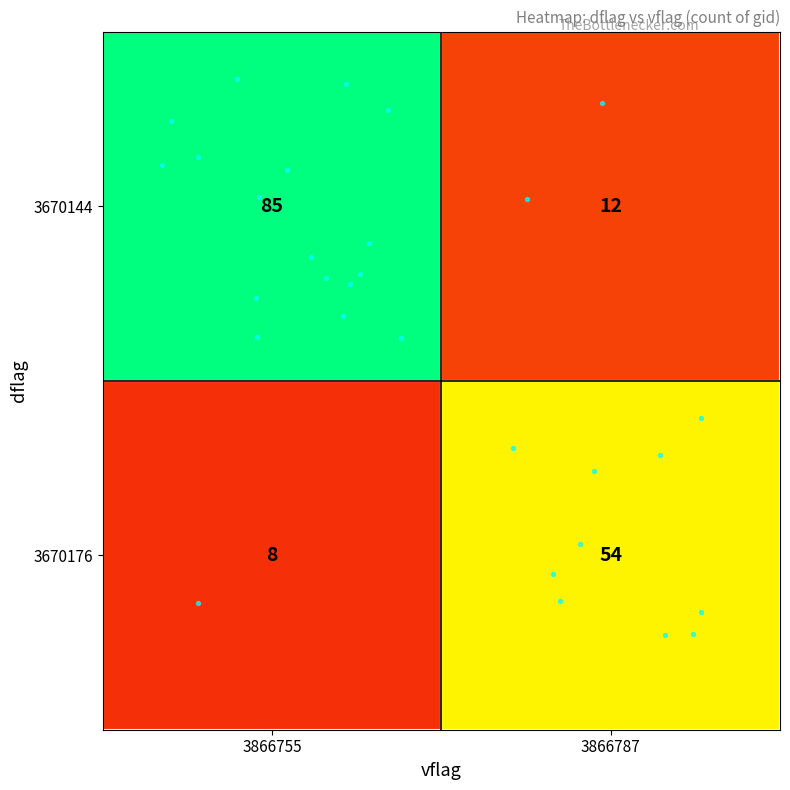

What is the difference between the 3670176 values at 3866787 and 3866755?

46